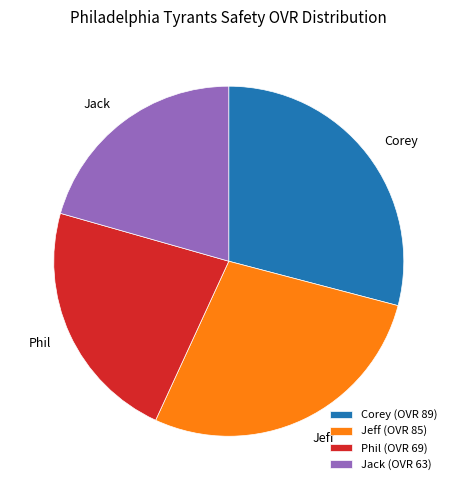

Is the sum of Phil (OVR 69) and Corey (OVR 89) greater than half?

Yes